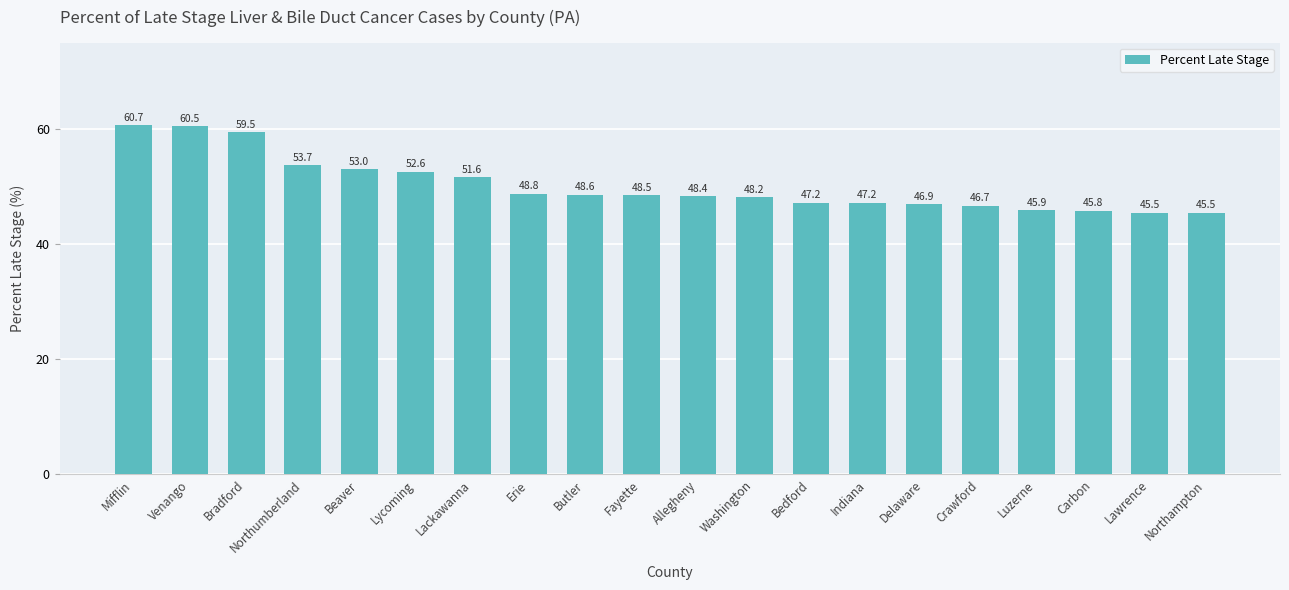

What is the approximate value at Venango?

60.5